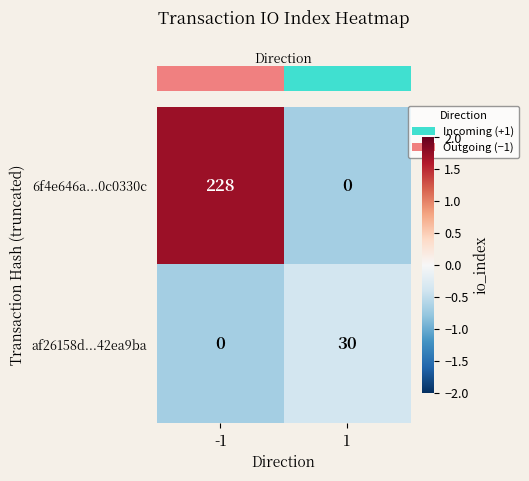

What is the difference between the highest and lowest values at -1?

228